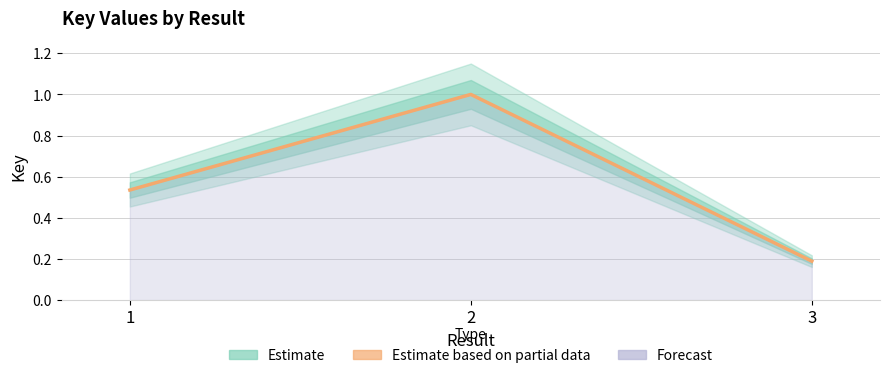

Reading left to right, list all the values displayed in this chart.

0.5	1.0	0.2